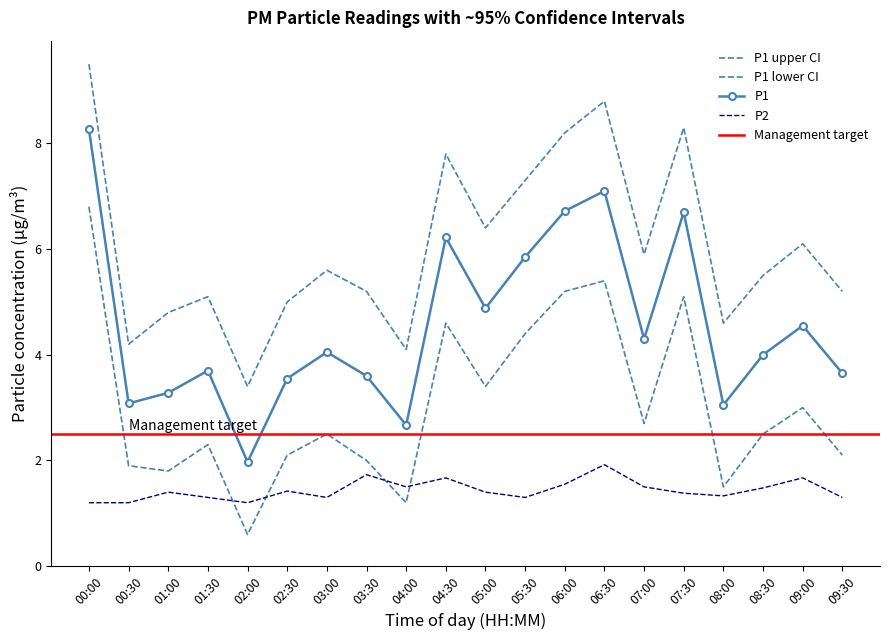

Where is P1_lower nearest to the value 3?

09:00